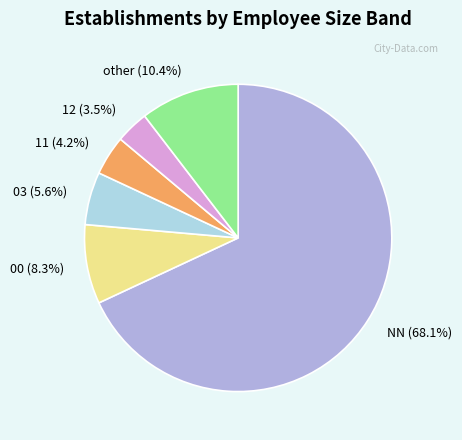

True or false: other accounts for 25% of the total.

False